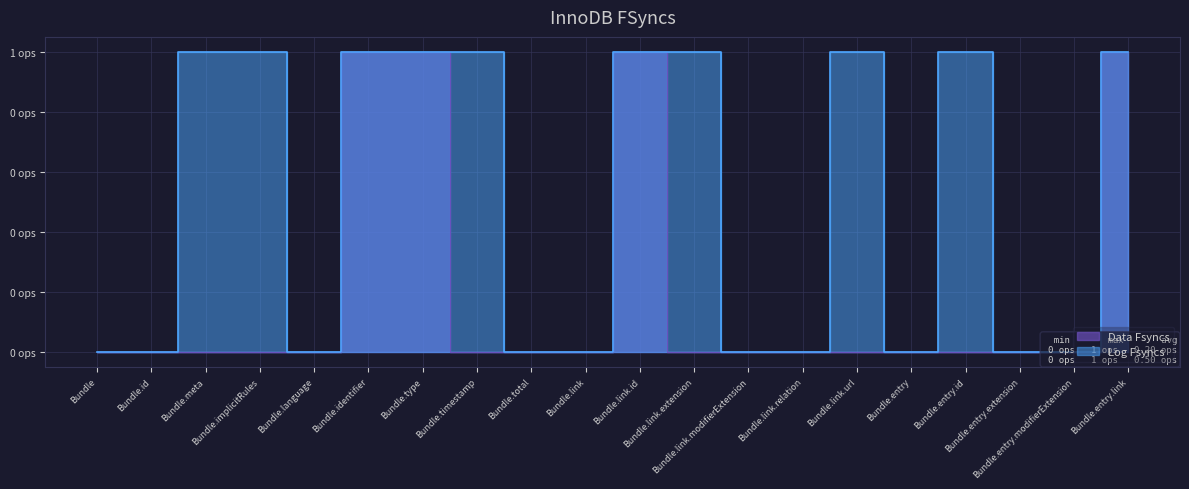

List the series in order of their overall mean, lowest first.

Data Fsyncs, Log Fsyncs